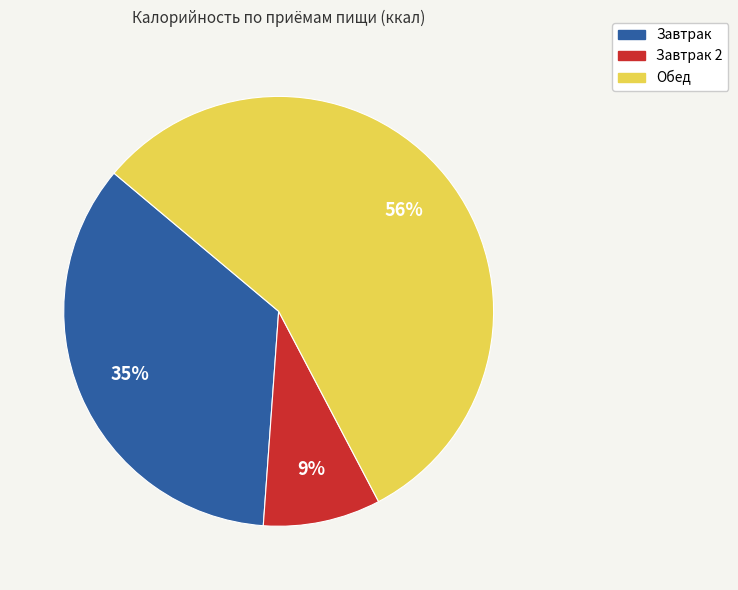

Does any single category account for the majority?

Yes